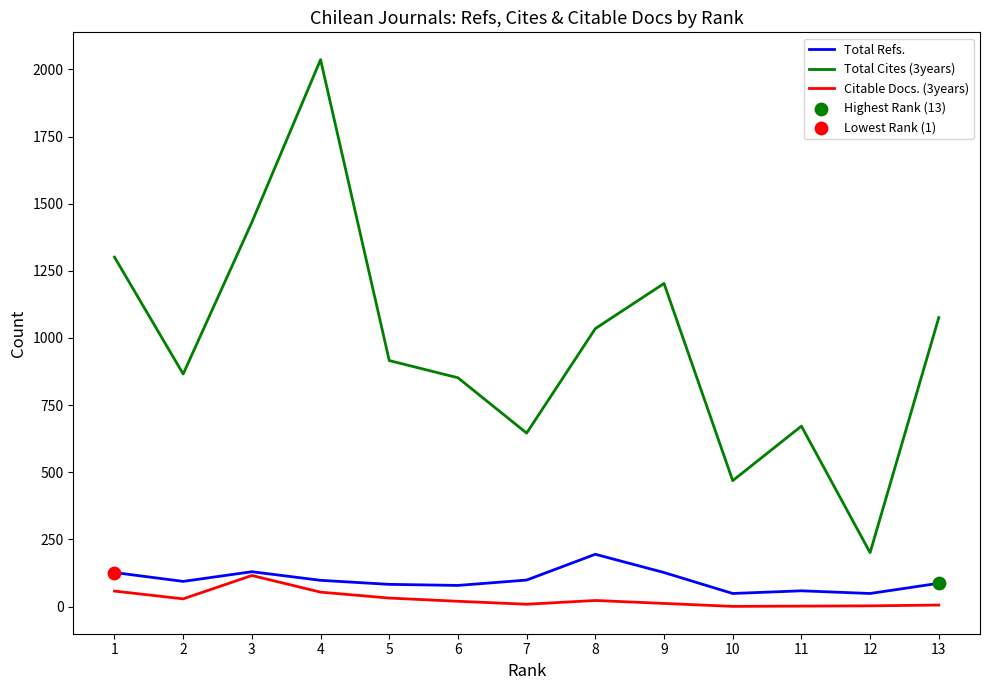

What is the total value across all series at 8?

1253